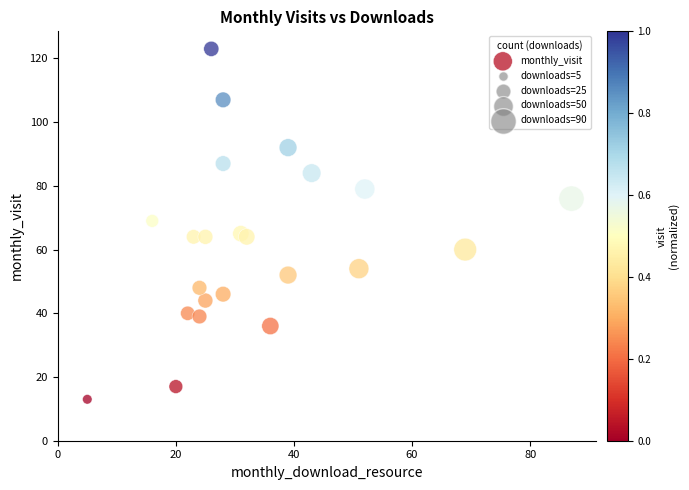

What is the range of X values (max minus min)?

82